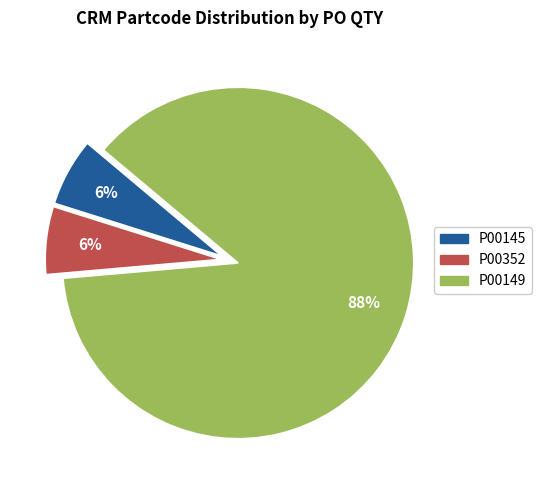

To the nearest percent, what portion does P00352 represent?

6%